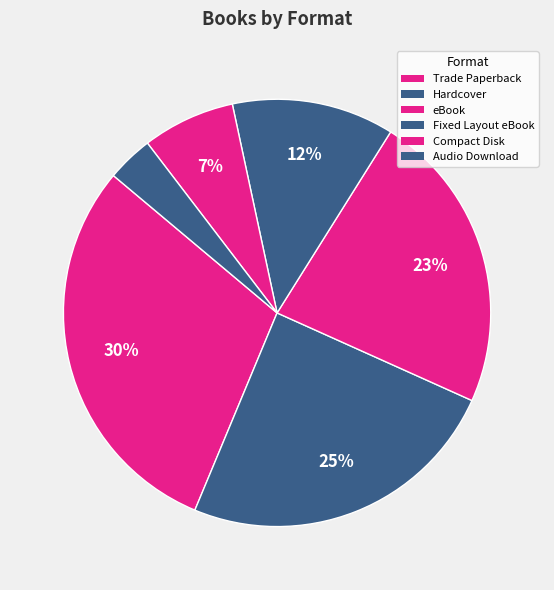

Count the number of slices in the pie.

6